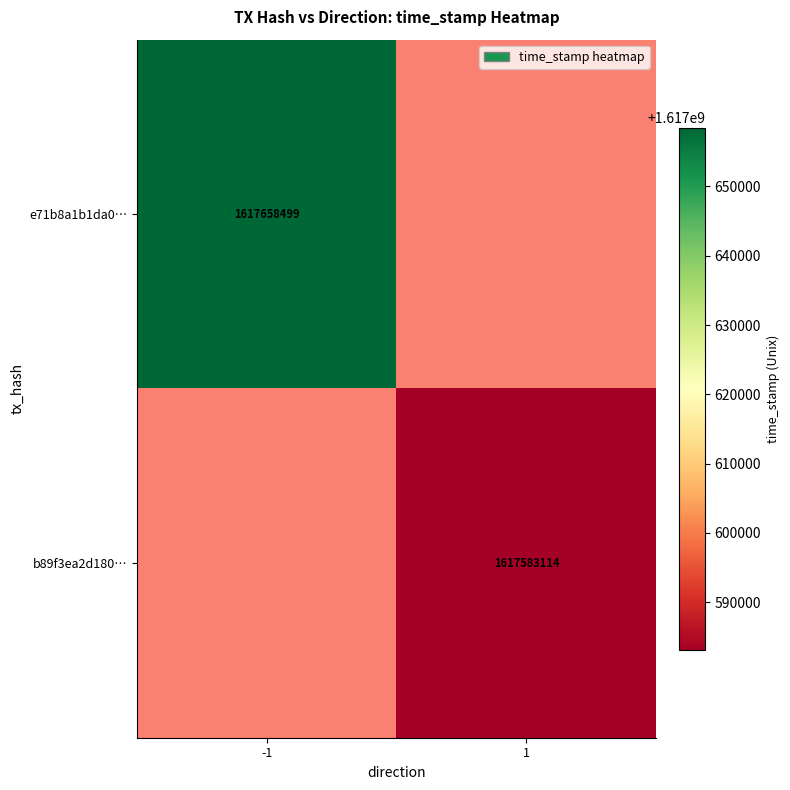

The b89f3ea2d180… series shows 1617583114 at 1. True or false?

True